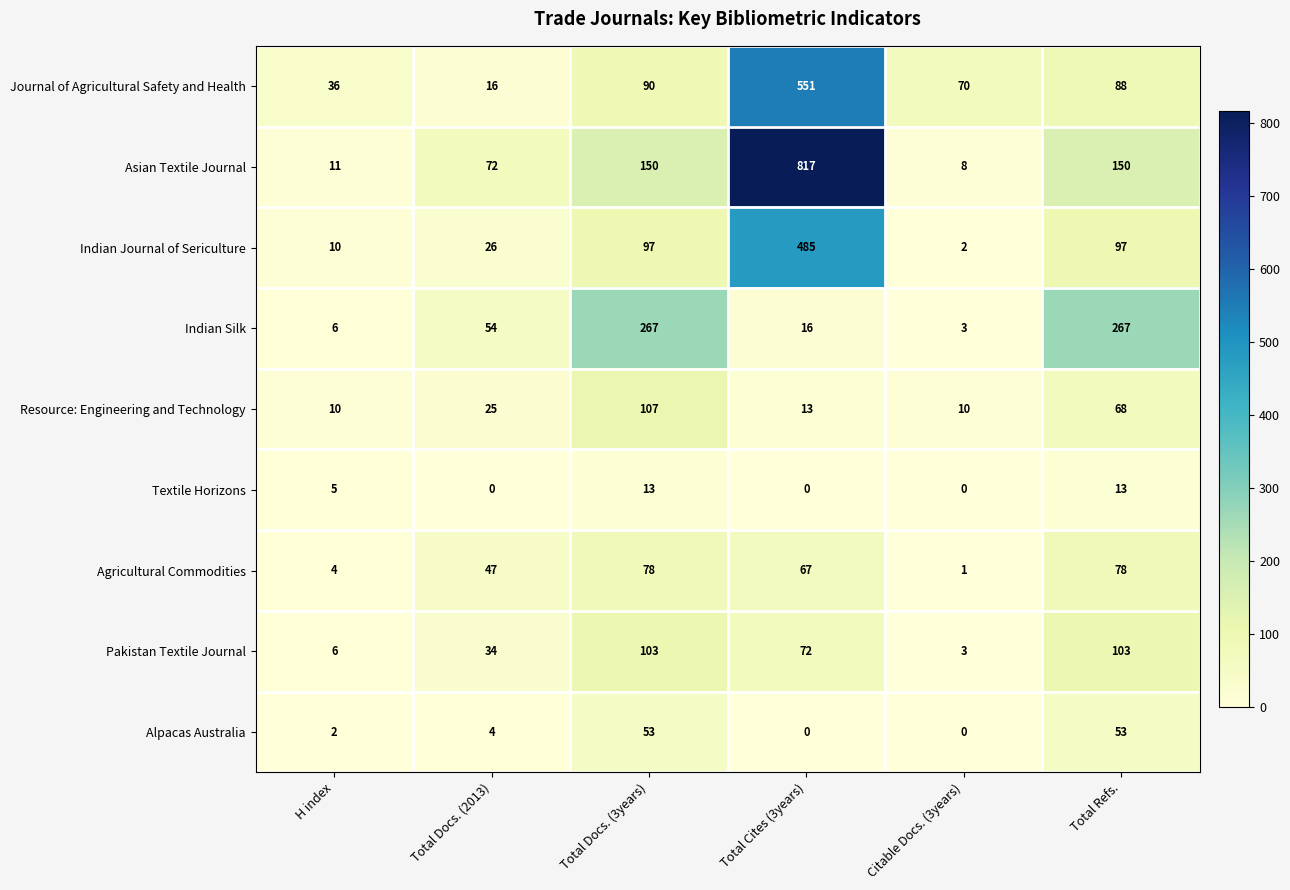

Rank the series at Total Docs. (3years) from highest to lowest value.

Indian Silk, Asian Textile Journal, Resource: Engineering and Technology, Pakistan Textile Journal, Indian Journal of Sericulture, Journal of Agricultural Safety and Health, Agricultural Commodities, Alpacas Australia, Textile Horizons